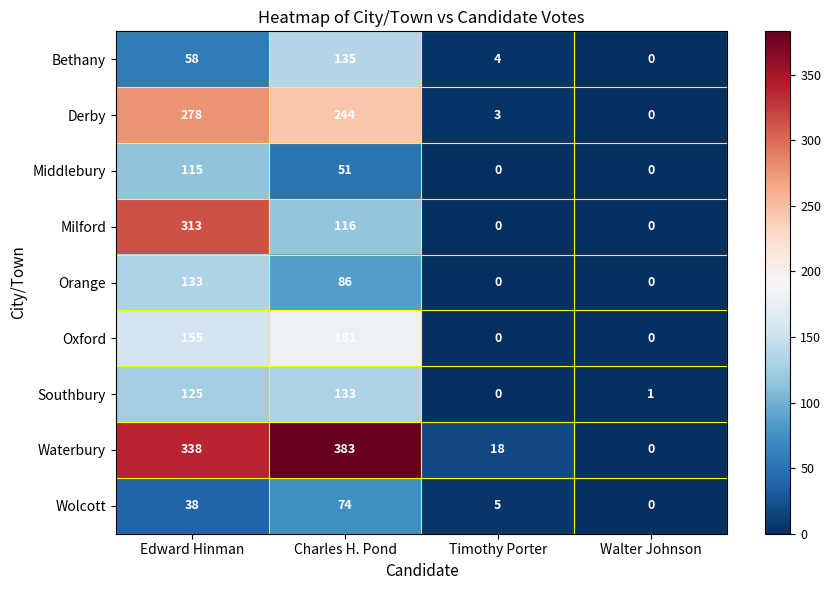

What is the difference between the Southbury values at Charles H. Pond and Walter Johnson?

132